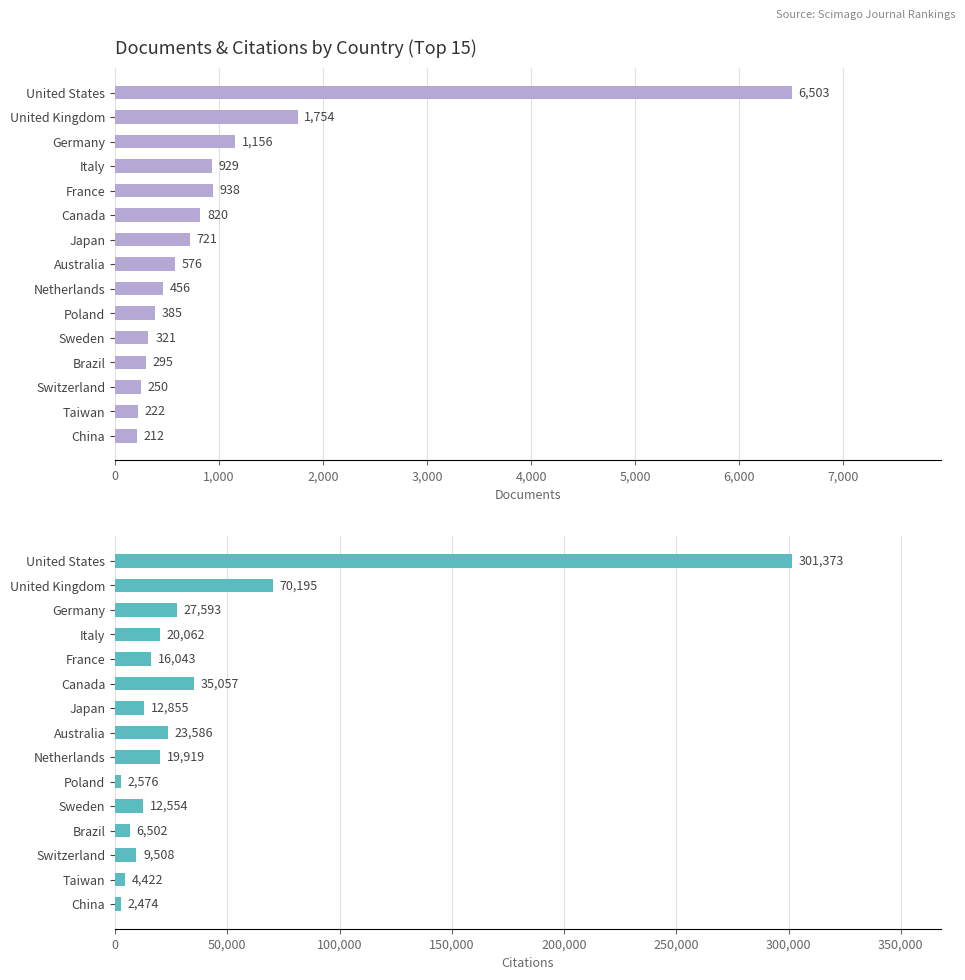

What is the difference between the maximum and minimum values in the Documents series?

6291